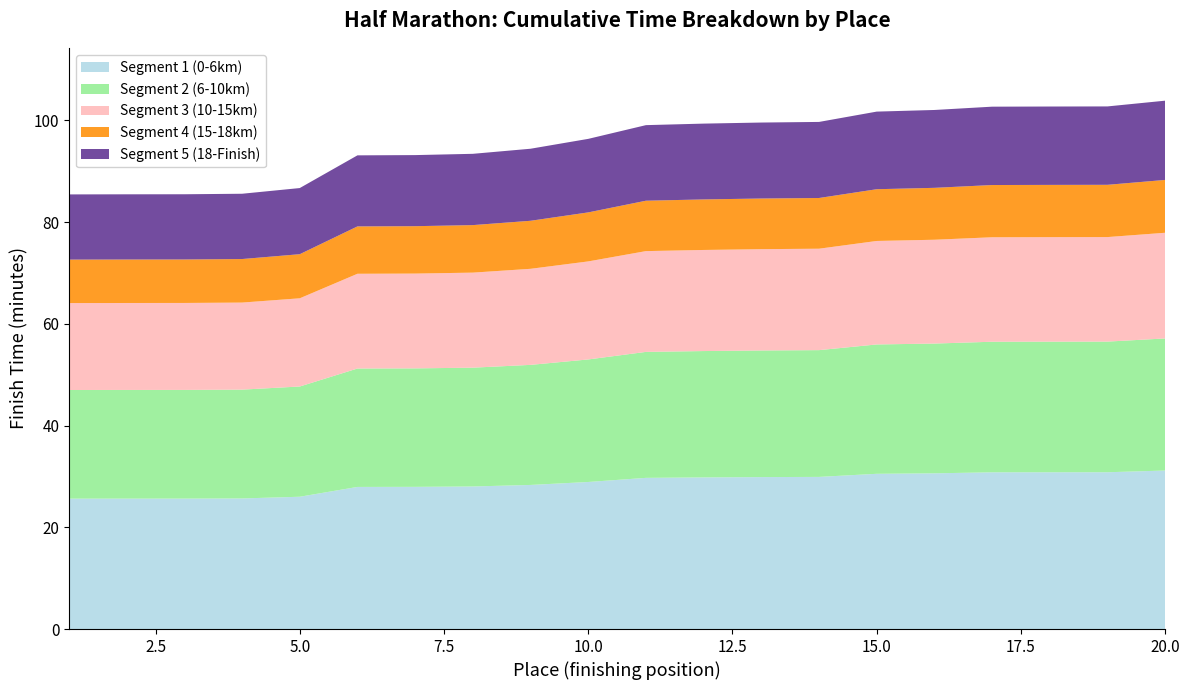

What is the lowest value of the Segment 1 (0-6km) series?

25.6